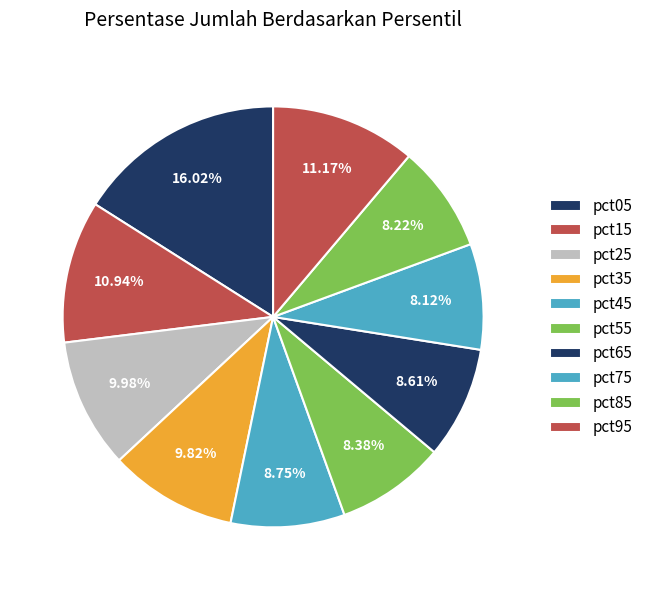

Count the number of slices in the pie.

10